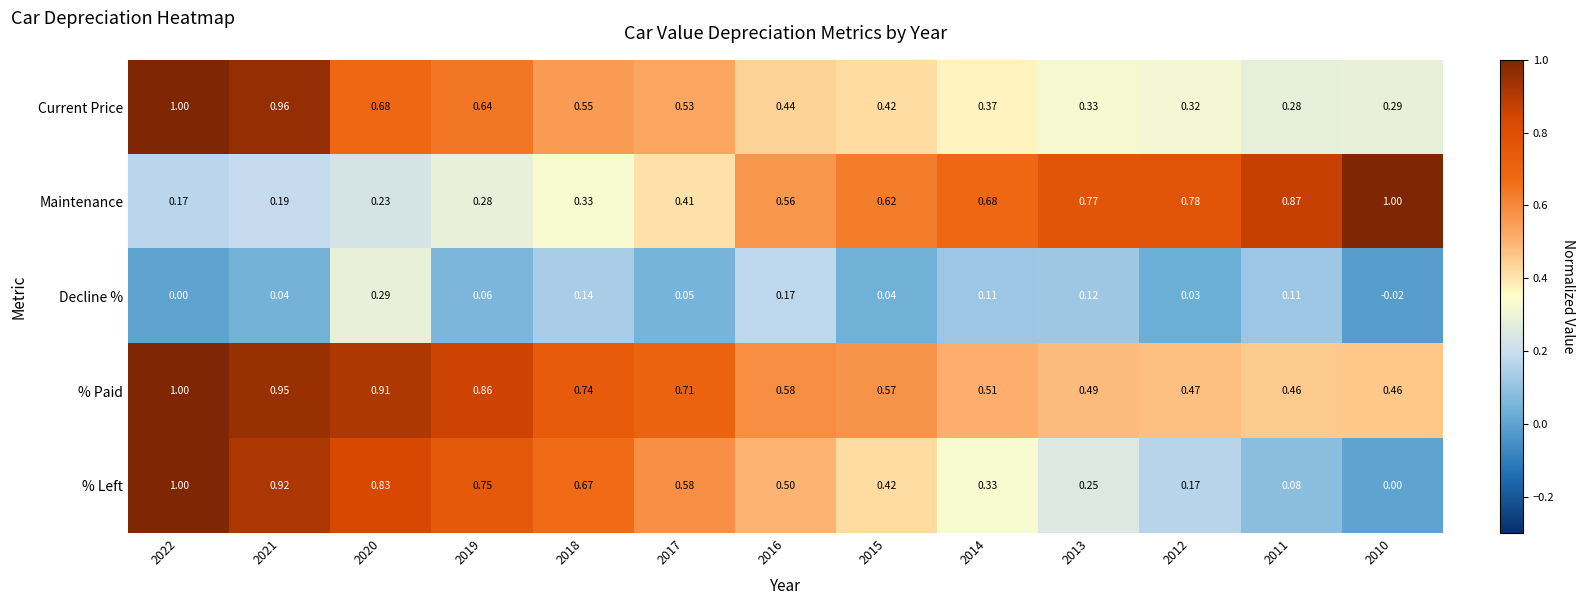

Is the value of % Left at 2019 greater than the value of Maintenance at 2020?

Yes